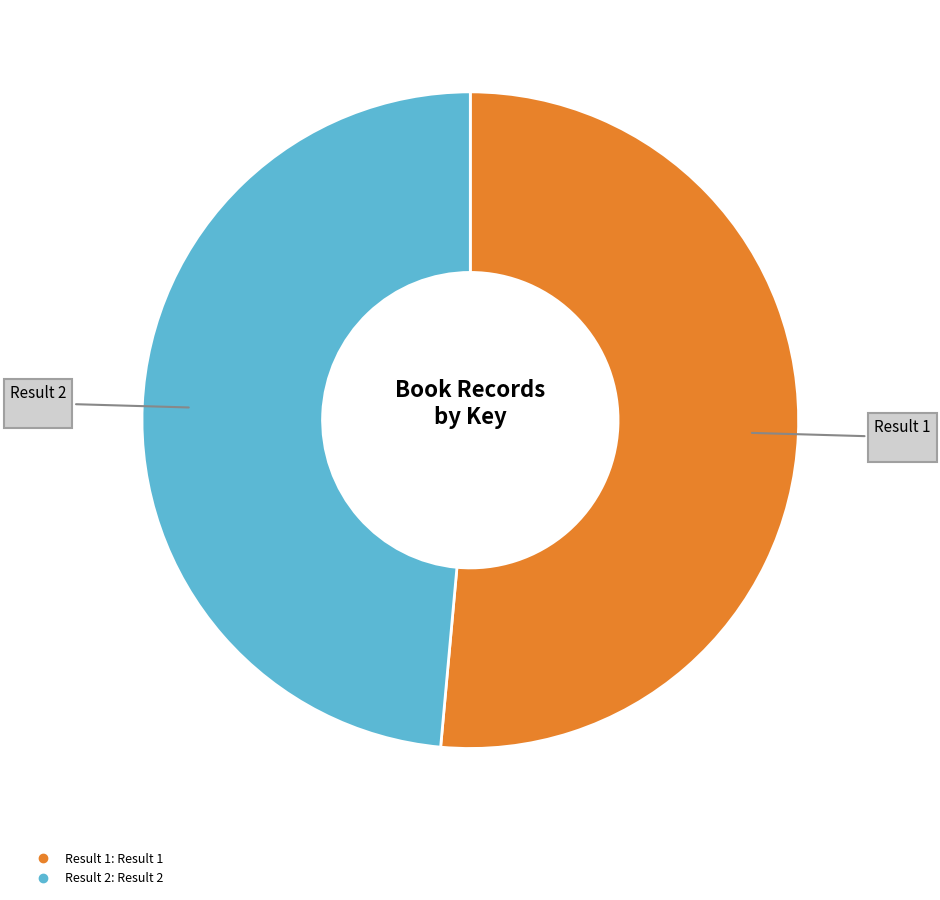

Does any single category account for the majority?

Yes